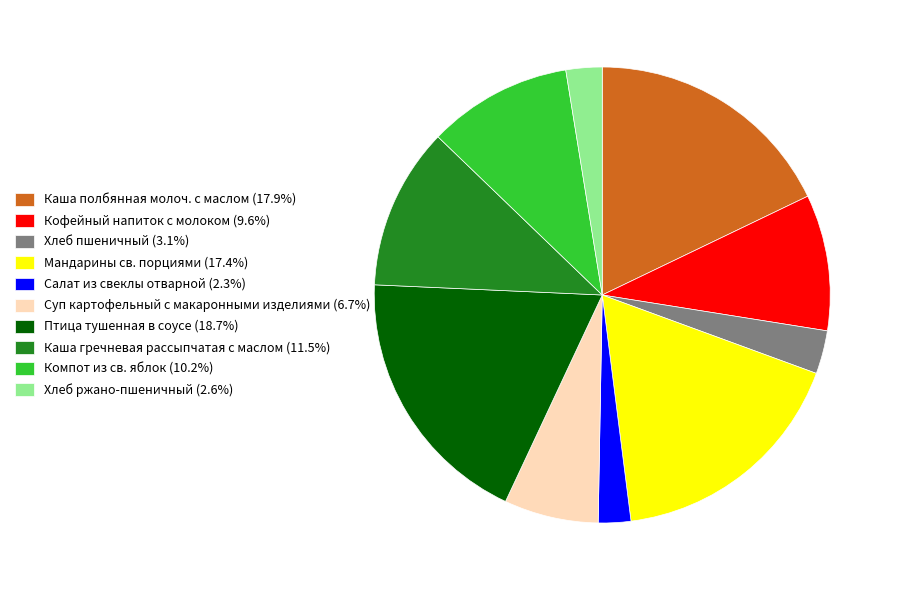

Does Каша гречневая рассыпчатая с маслом represent more than half of the total?

No